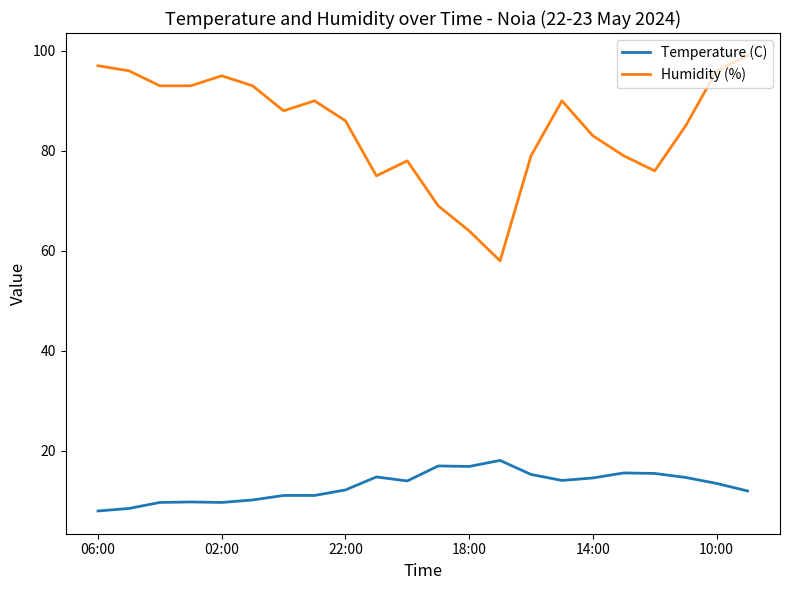

What is the average value of the Humidity (%) series?

84.6